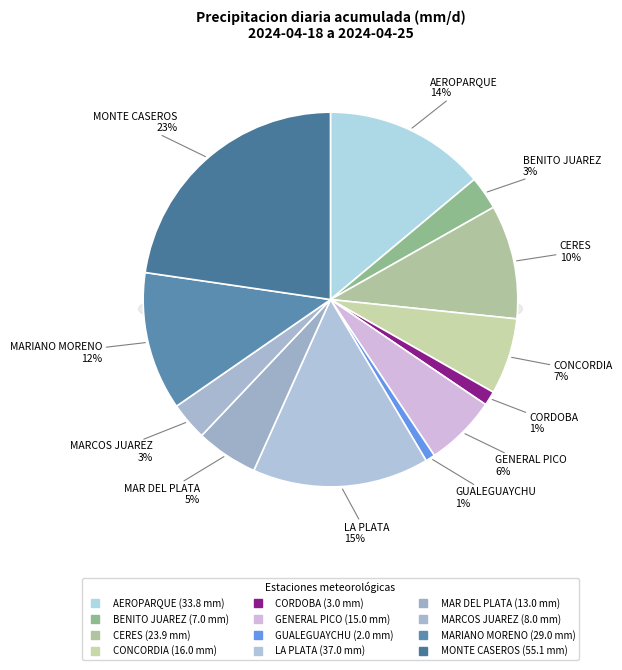

Does any single category account for the majority?

No